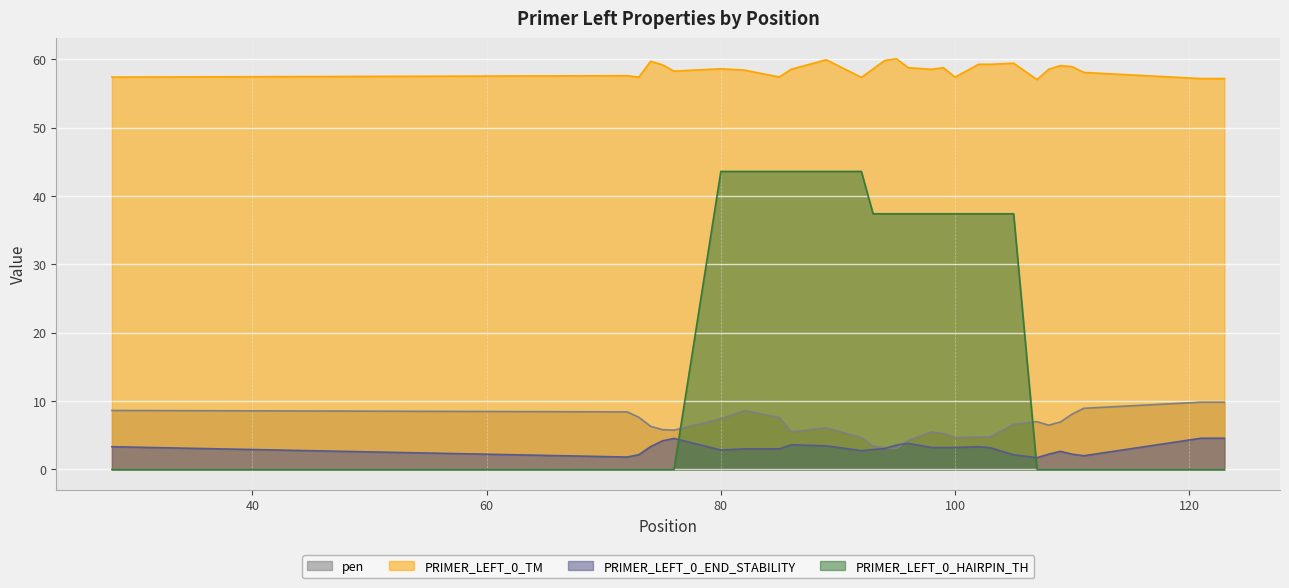

What are all the series names shown in the legend?

pen, PRIMER_LEFT_0_TM, PRIMER_LEFT_0_END_STABILITY, PRIMER_LEFT_0_HAIRPIN_TH